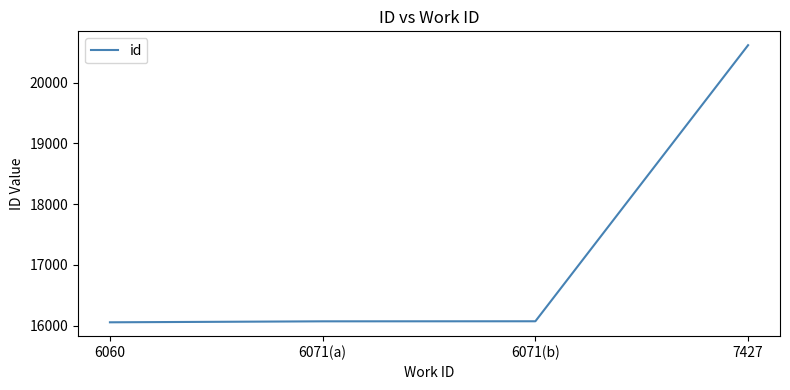

What is the sum of all values?

68821